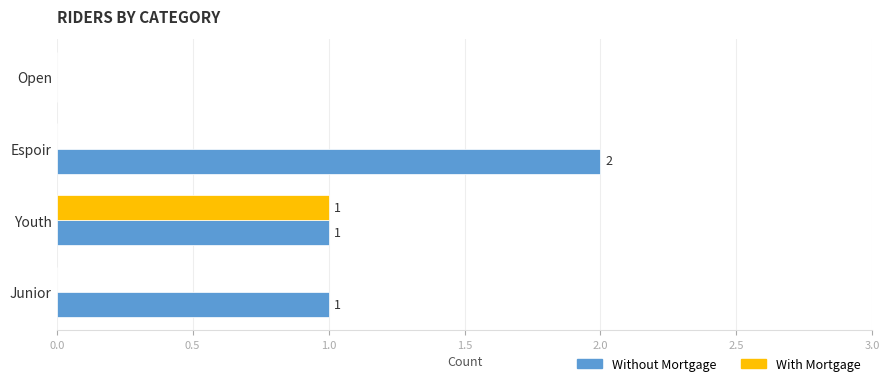

How many With Mortgage values are between 0 and 1?

4